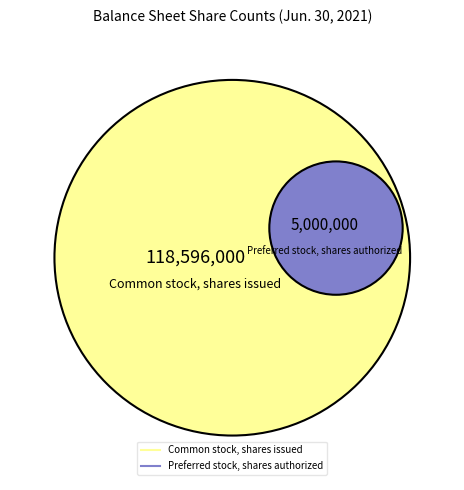

To the nearest percent, what percentage of the pie is Common stock, shares issued?

96%